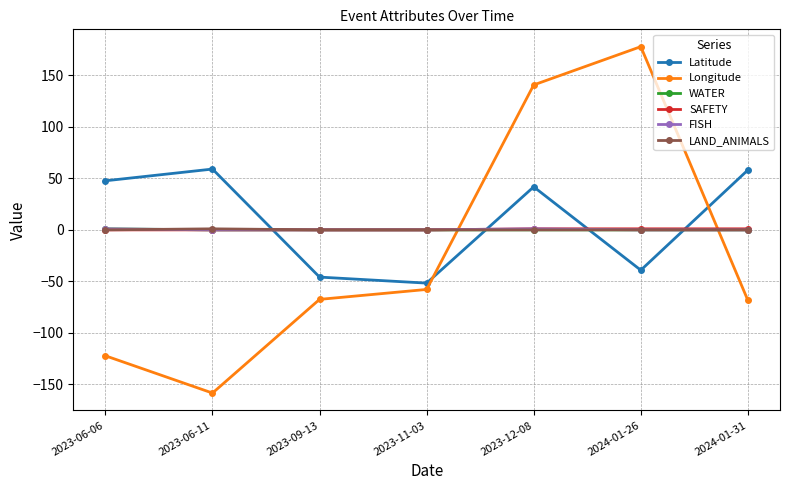

Where is Longitude nearest to the value 9?

2023-11-03